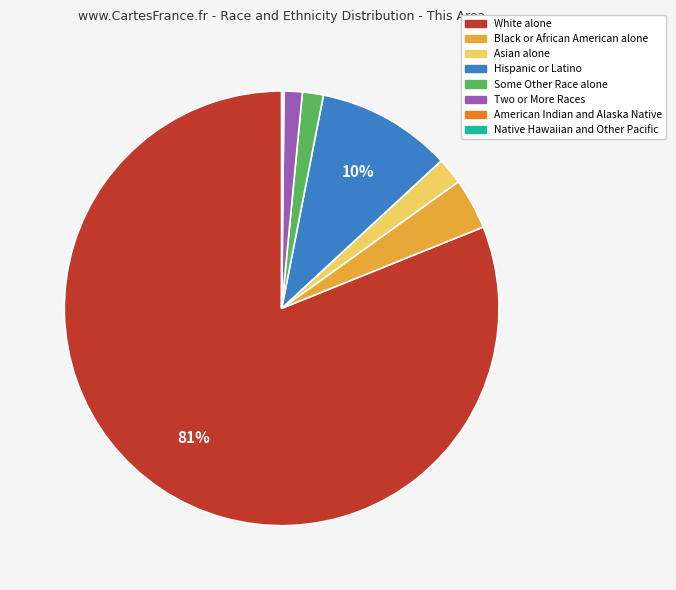

Is it true that Hispanic or Latino is 10% of the pie?

True